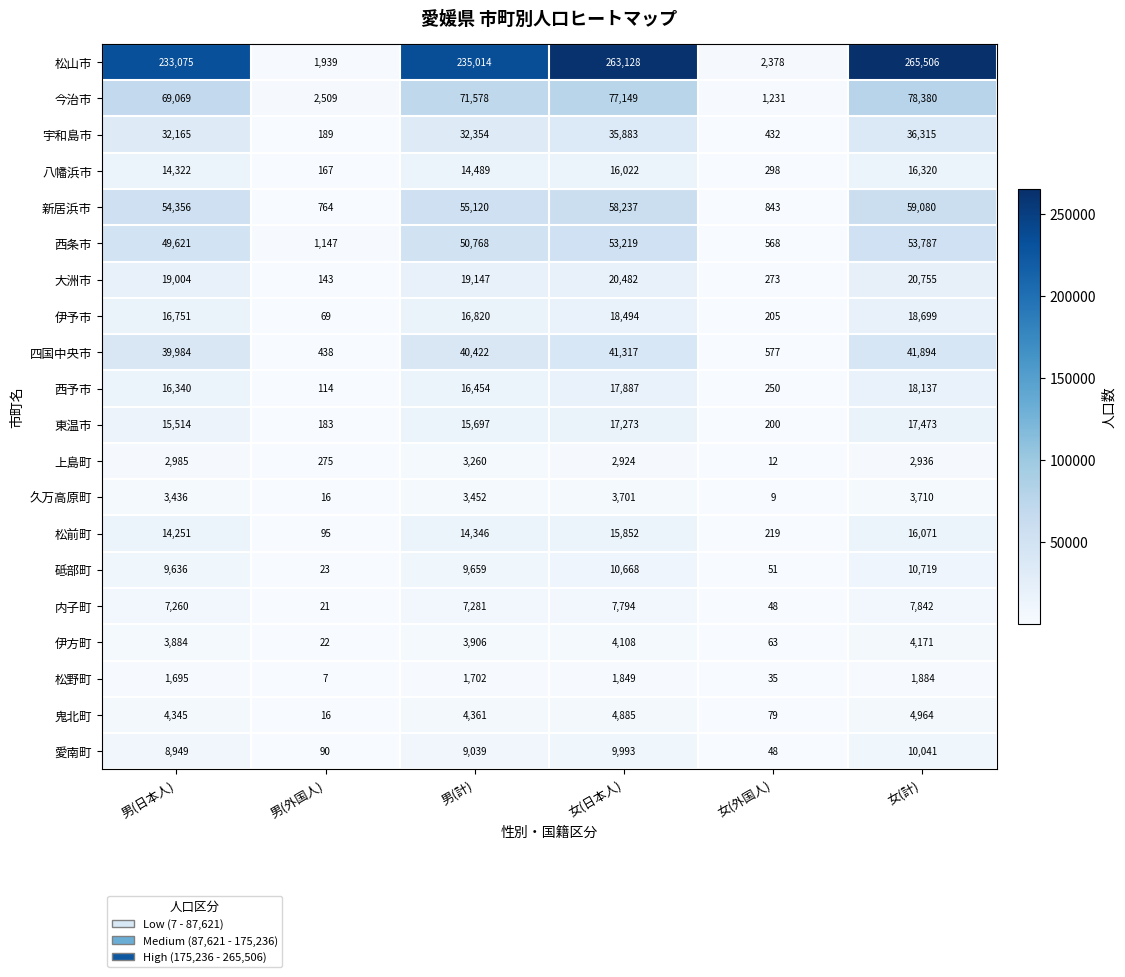

Rank the series by their maximum value, from highest to lowest.

松山市, 今治市, 新居浜市, 西条市, 四国中央市, 宇和島市, 大洲市, 伊予市, 西予市, 東温市, 八幡浜市, 松前町, 砥部町, 愛南町, 内子町, 鬼北町, 伊方町, 久万高原町, 上島町, 松野町